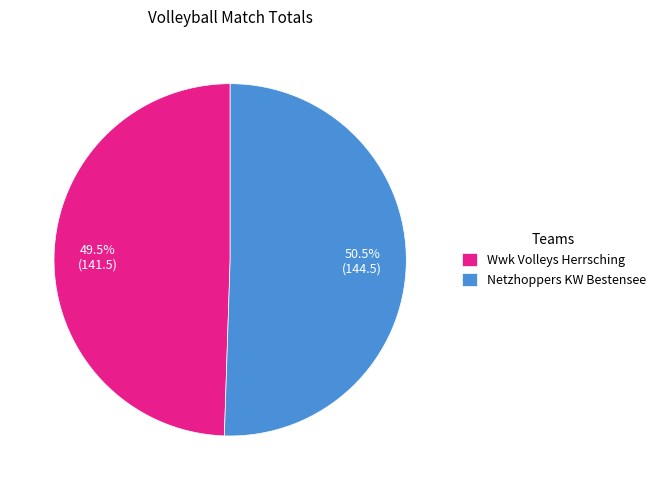

To the nearest percent, what is the difference between the Wwk Volleys Herrsching and Netzhoppers KW Bestensee slice percentages?

1%